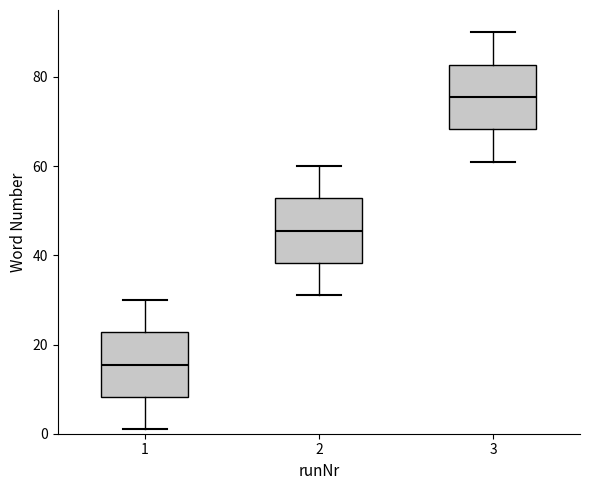

Reading left to right, transcribe this box plot: for each box, give where its median line is, the range the box spans, and where its two whiskers end, as read against the y-axis. The values are not printed on the chart, so give them approximately, as read against the axis.

1: median 16, box 8 to 22, whiskers 2 to 30
2: median 46, box 38 to 52, whiskers 32 to 60
3: median 76, box 68 to 82, whiskers 62 to 90